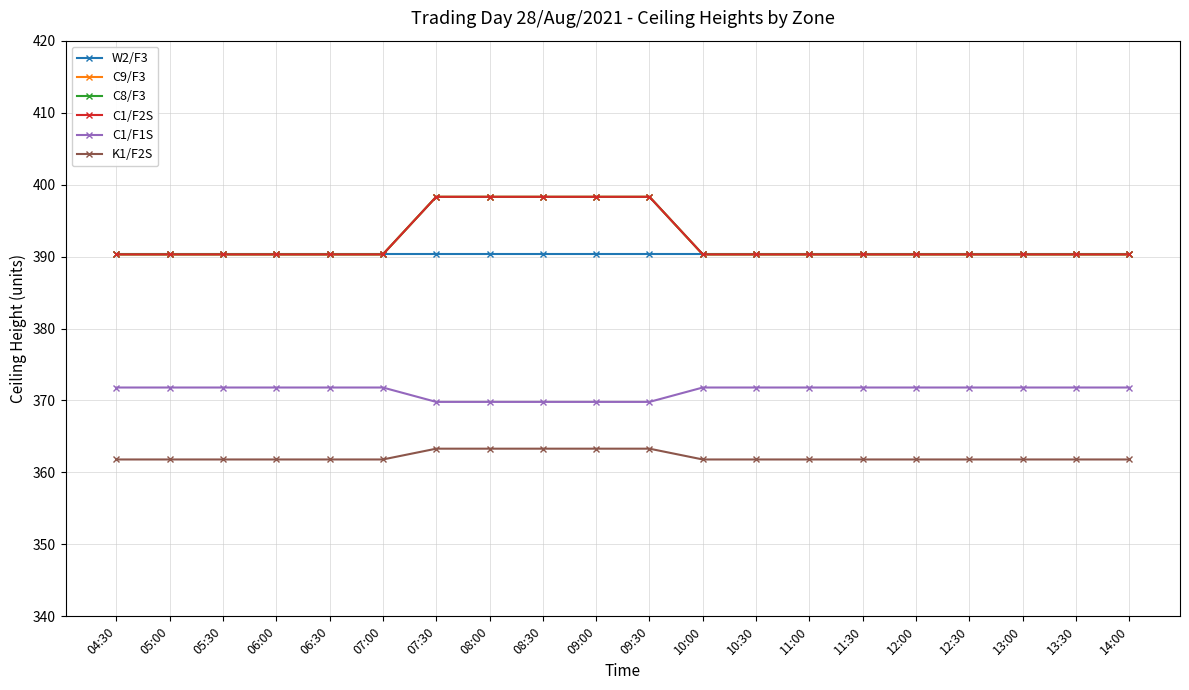

True or false: C1/F1S and C9/F3 cross at least once.

False